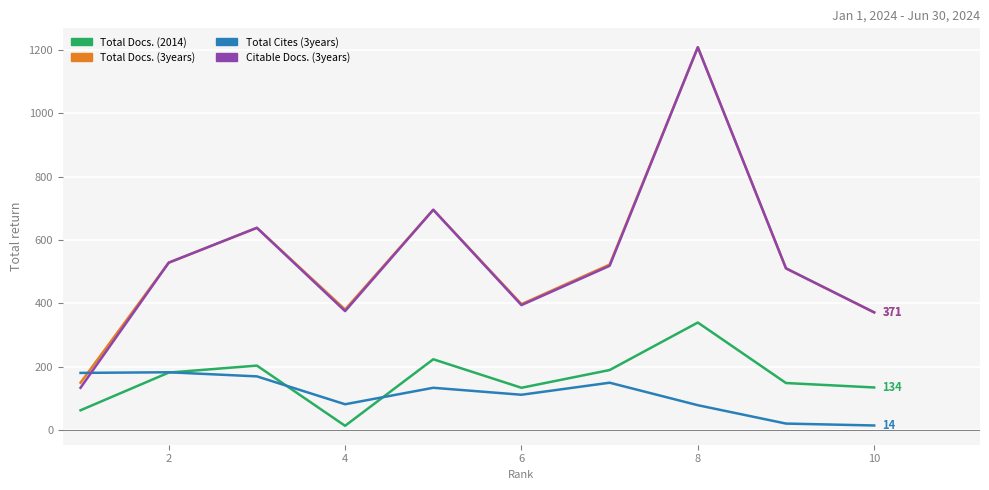

Which series has the widest spread of values?

Citable Docs. (3years)